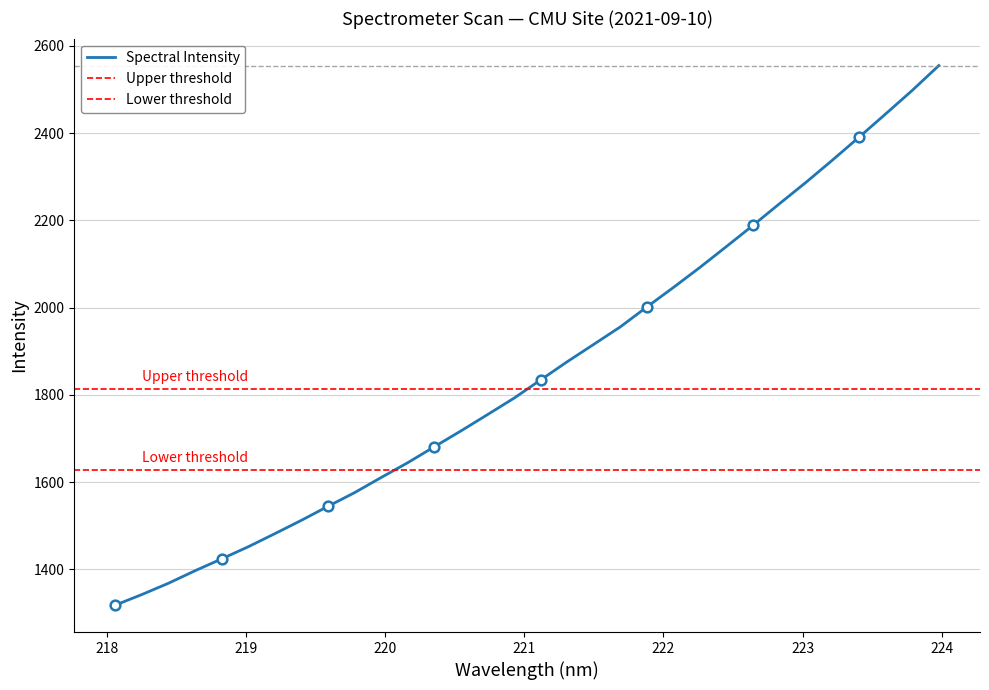

True or false: there are more than 1 points higher than both neighbors.

False